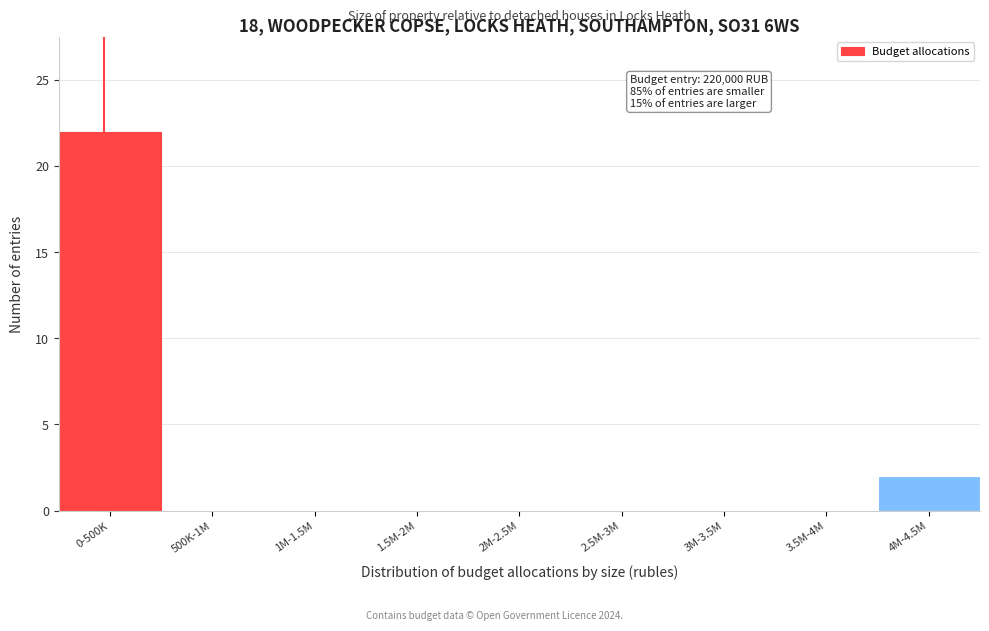

Reading left to right, what are all the values shown in this chart?

0-500K=22	500K-1M=0	1M-1.5M=0	1.5M-2M=0	2M-2.5M=0	2.5M-3M=0	3M-3.5M=0	3.5M-4M=0	4M-4.5M=2